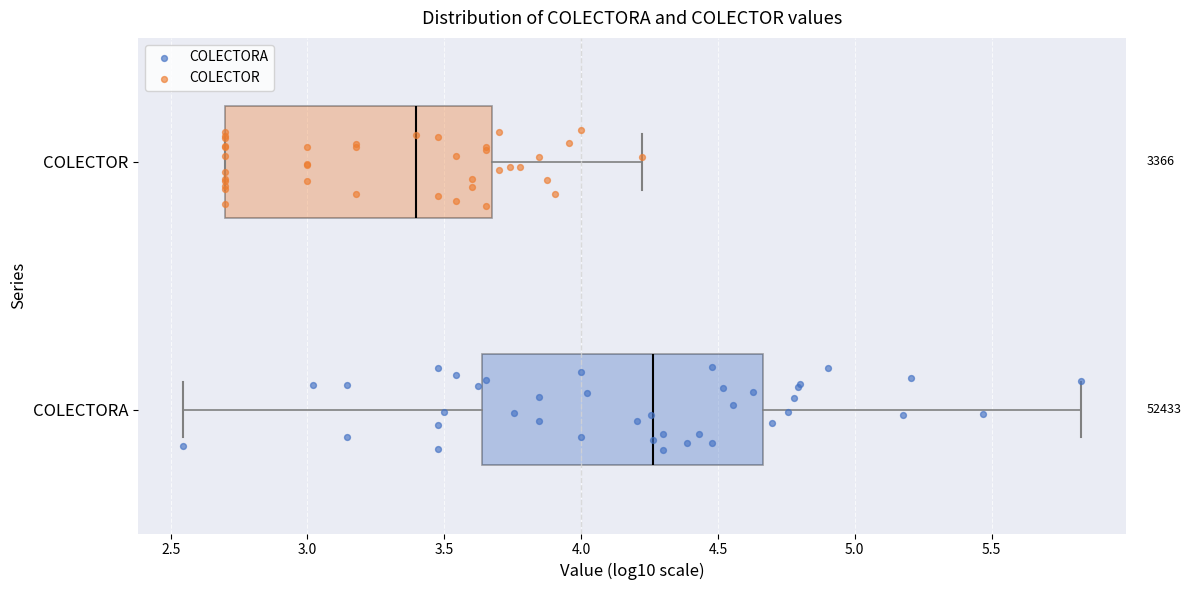

Reading bottom to top, read every box against the x-axis: the position of its median line, the range the box covers, and the ends of its whiskers. The values are not printed on the chart, so give them approximately, as read against the axis.

COLECTORA: median 4.25, box 3.65 to 4.65, whiskers 2.55 to 5.85
COLECTOR: median 3.40, box 2.70 to 3.70, whiskers 2.70 to 4.20